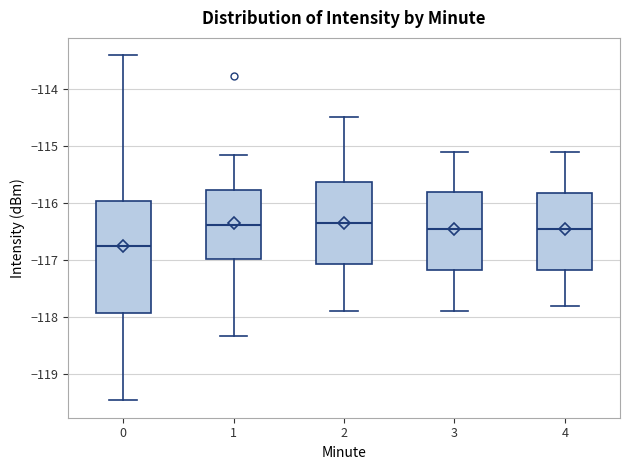

Reading left to right, transcribe this box plot: for each box, give where its median line is, the range the box spans, and where its two whiskers end, as read against the y-axis. The values are not printed on the chart, so give them approximately, as read against the axis.

0: median -116.8, box -117.9 to -116.0, whiskers -119.5 to -113.4
1: median -116.4, box -117.0 to -115.8, whiskers -118.3 to -115.2
2: median -116.3, box -117.1 to -115.6, whiskers -117.9 to -114.5
3: median -116.4, box -117.2 to -115.8, whiskers -117.9 to -115.1
4: median -116.4, box -117.2 to -115.8, whiskers -117.8 to -115.1